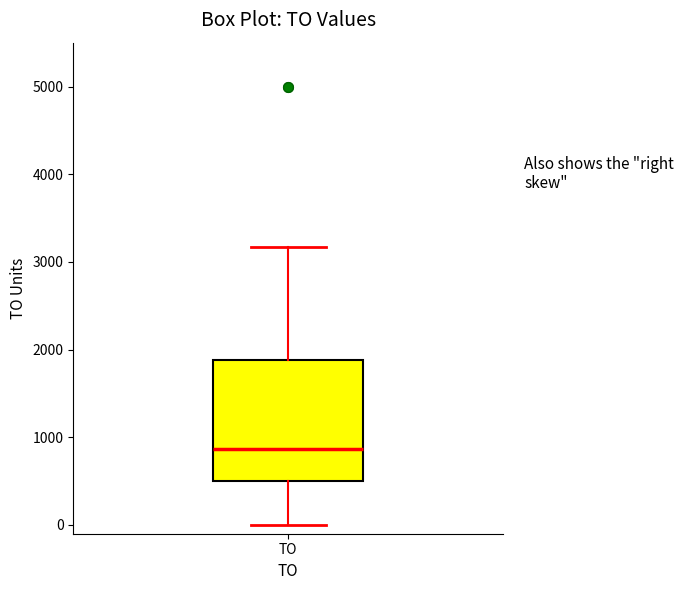

Where is the lower edge of the box for TO on the y-axis? The values are not printed on the chart, so give them approximately, as read against the axis.

500